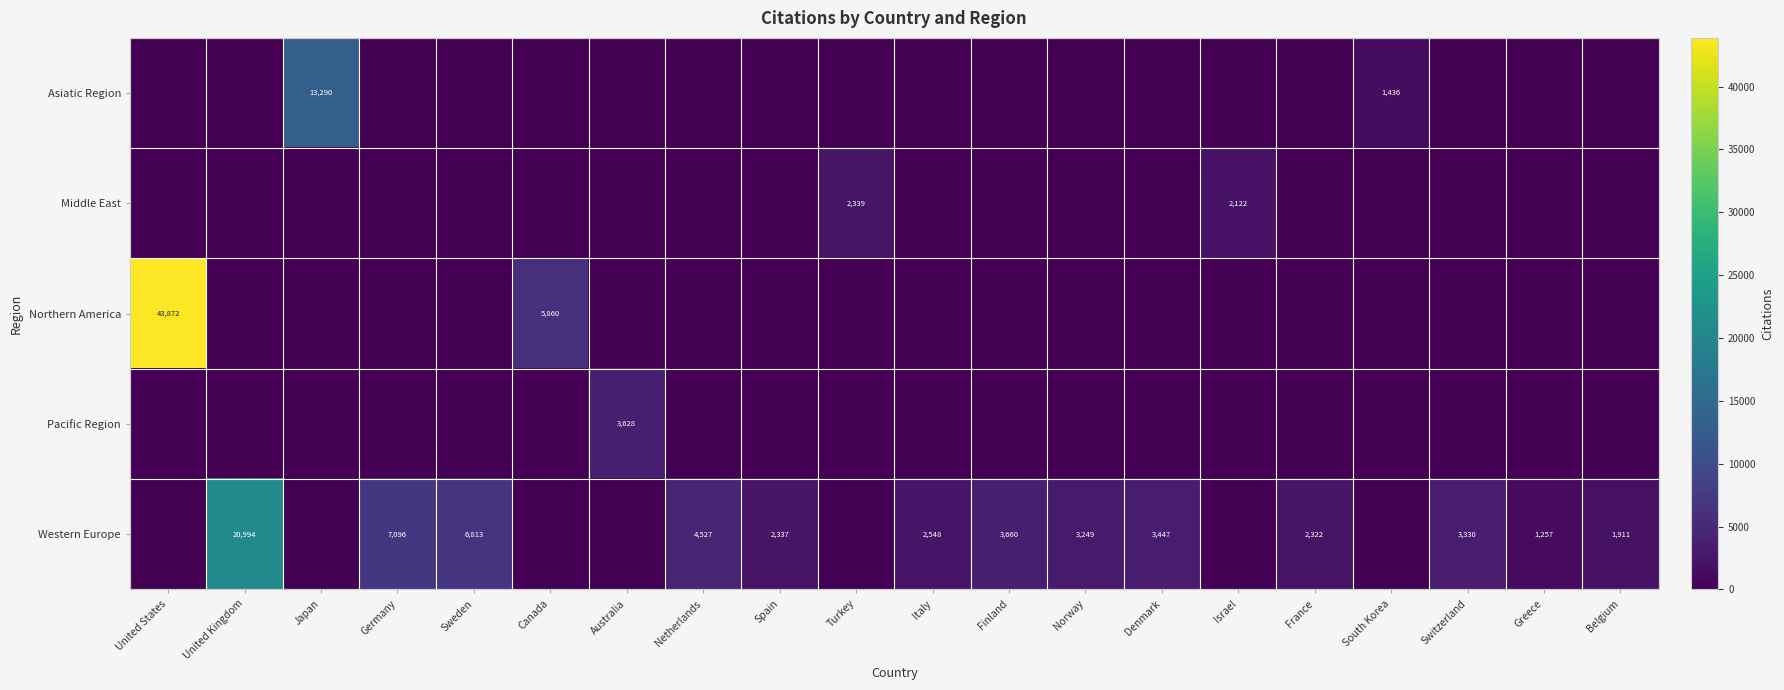

Between Norway and Japan, which is larger?

Japan